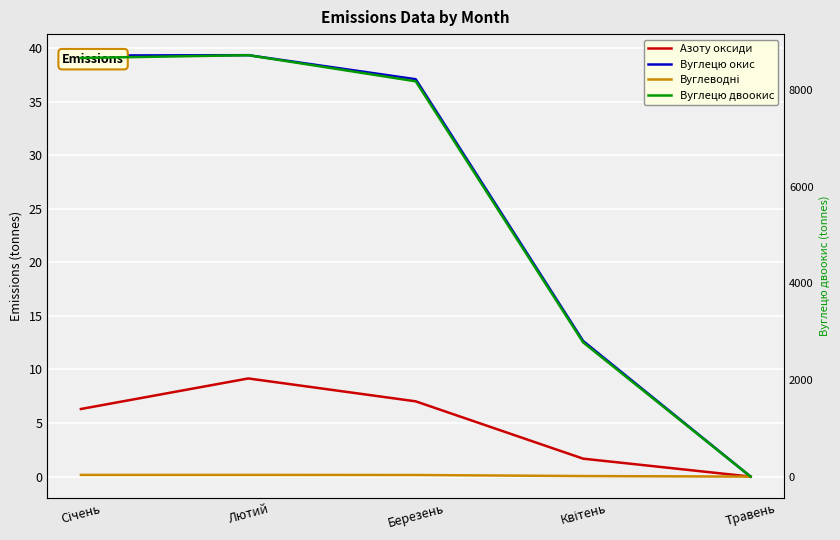

Which series changed the most between Лютий and Травень?

Вуглецю двоокис